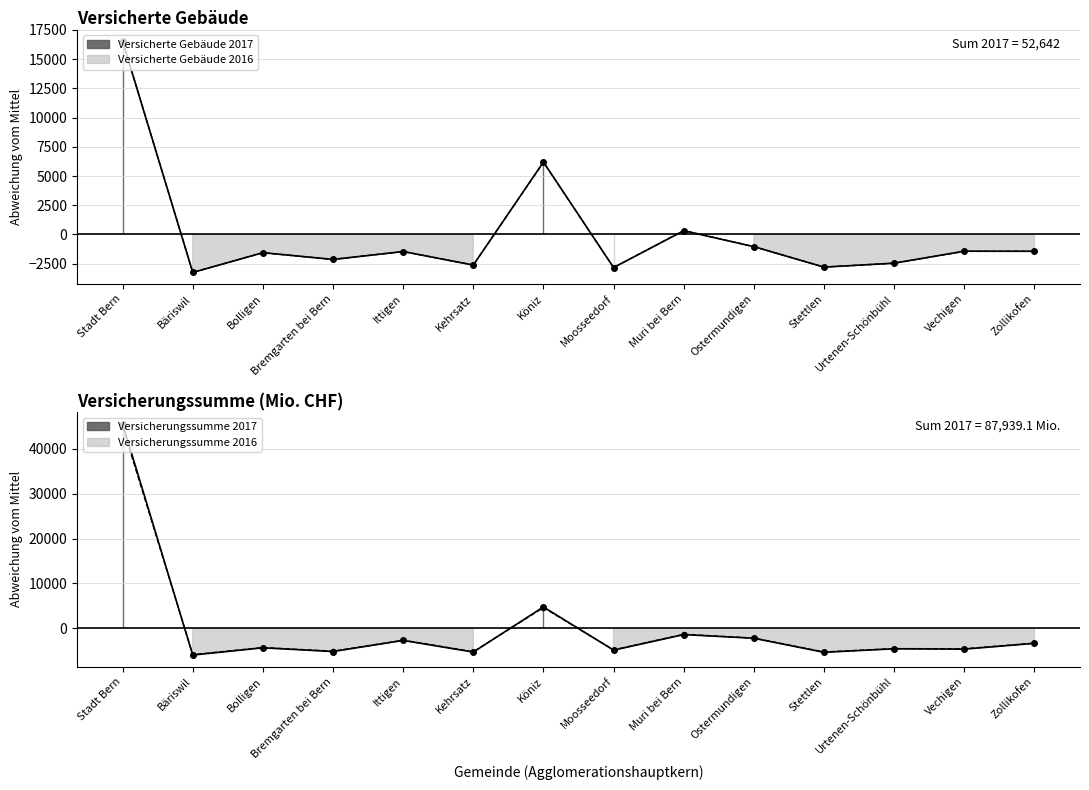

True or false: Versicherte Gebäude 2017 has a value of -5066.6 at Moosseedorf.

False